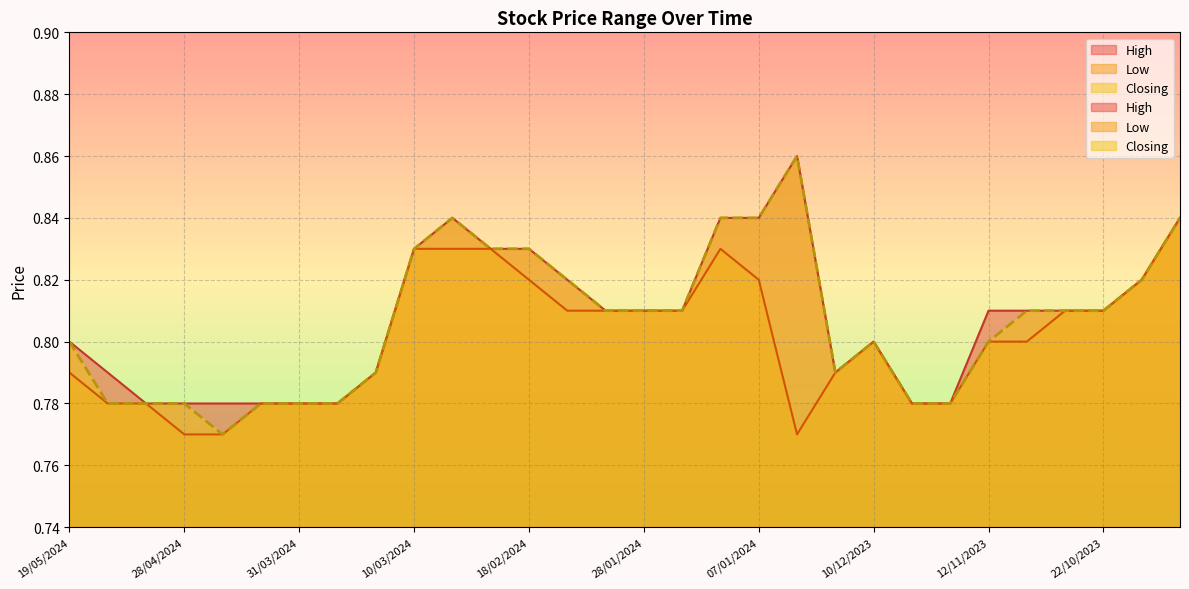

At which label is High closest to 0?

05/05/2024